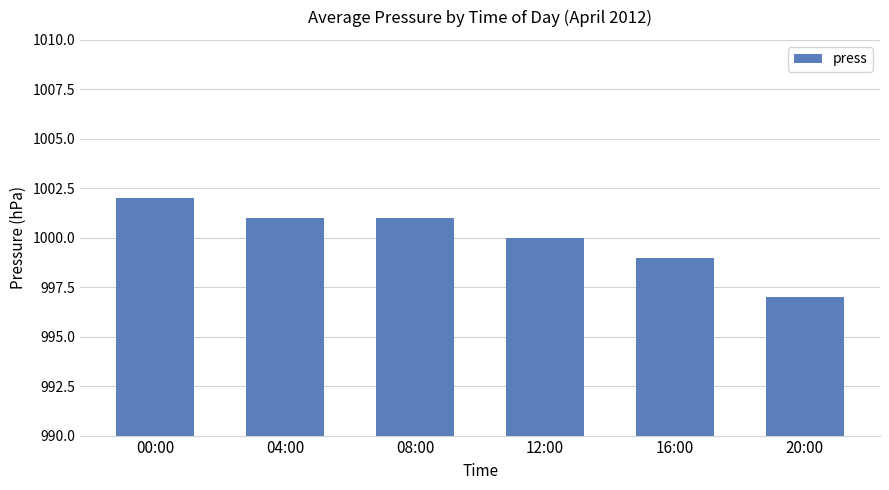

How many bars are there in total?

6